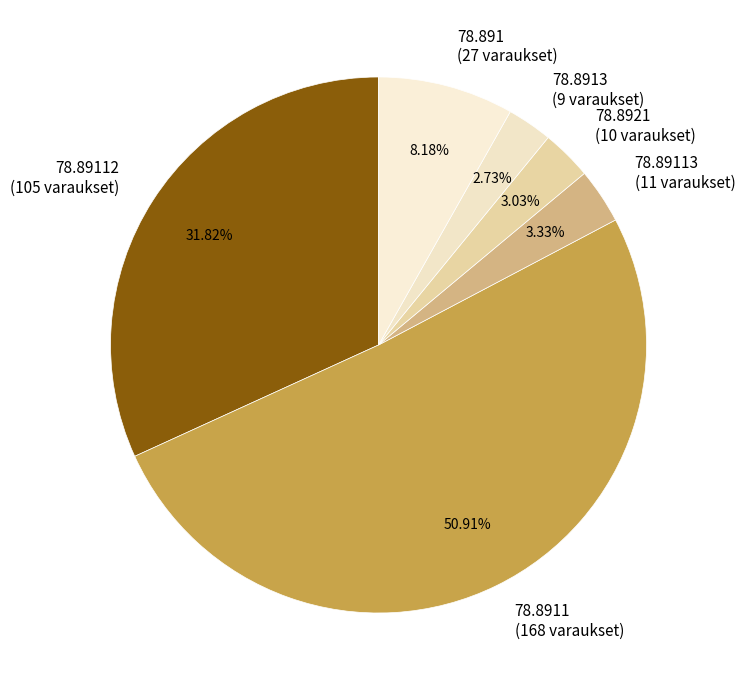

Count the number of slices in the pie.

6